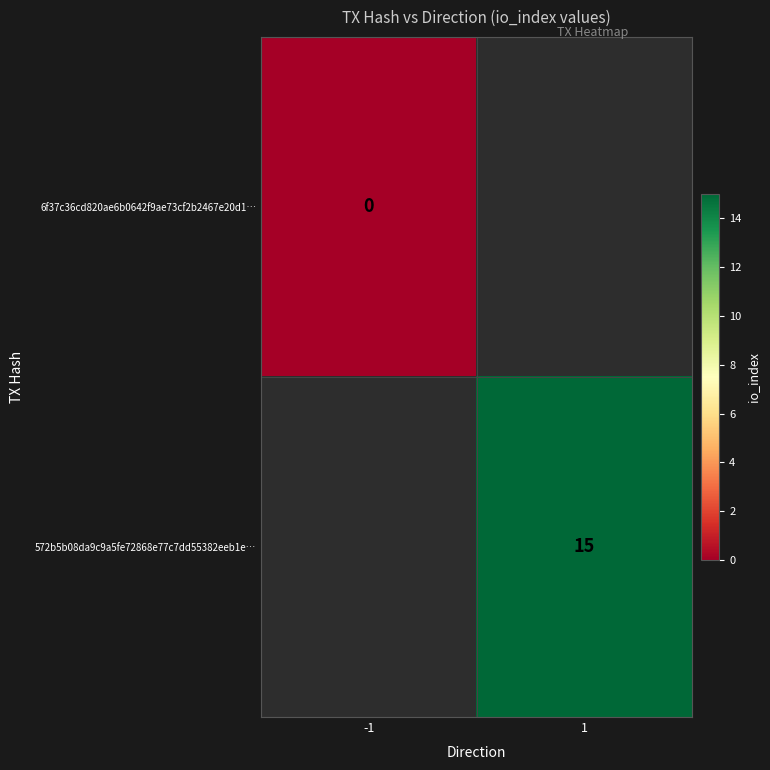

How many categories are shown in the chart?

2